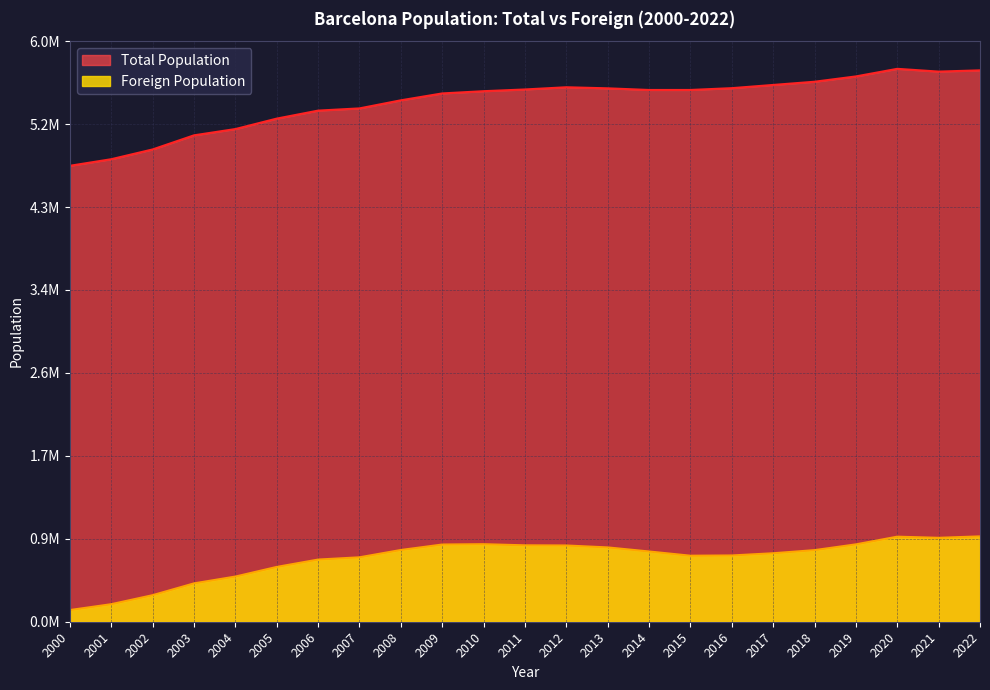

How many data points in Total Population are less than 5523784?

11